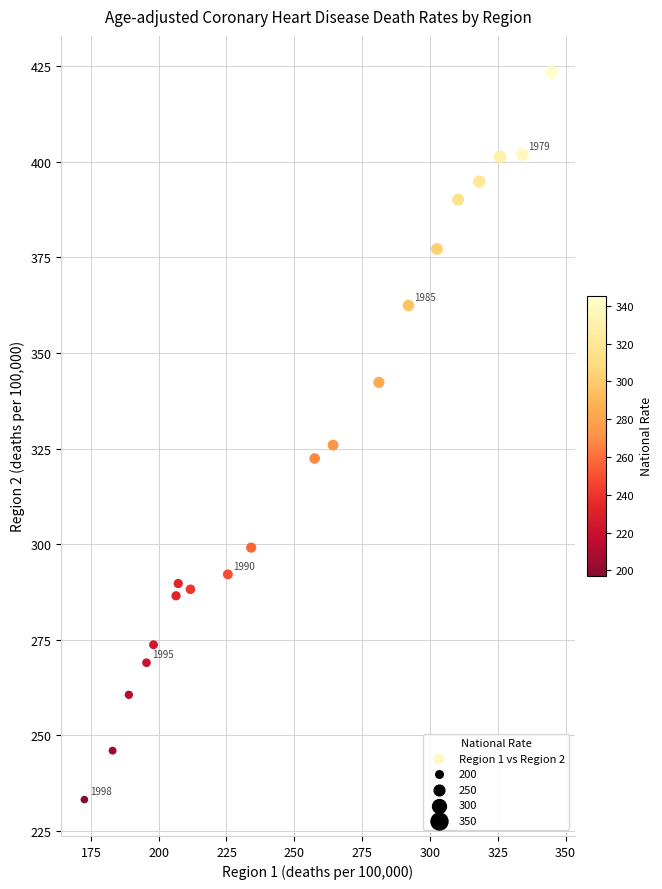

What is the range of X values (max minus min)?

172.2